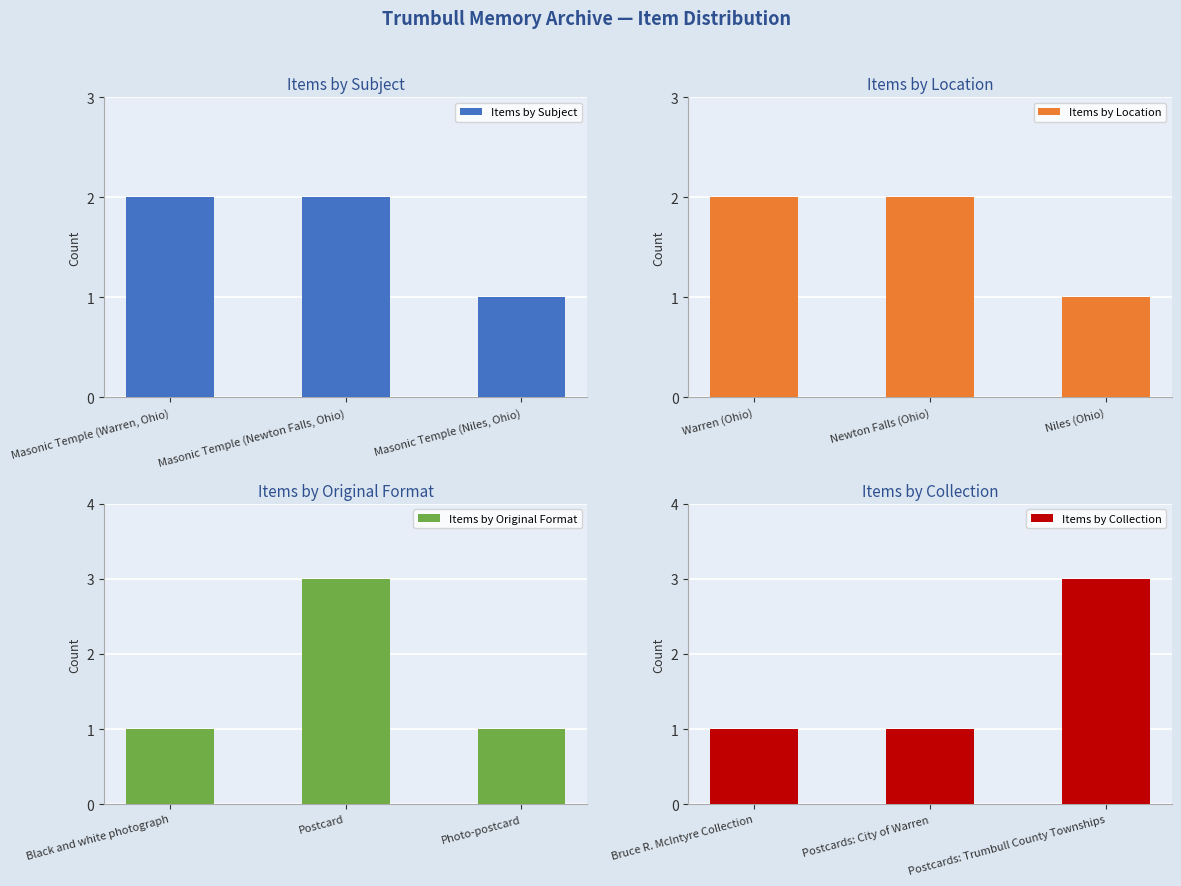

Which category has the highest value in the Items by Collection series?

Postcards: Trumbull County Townships